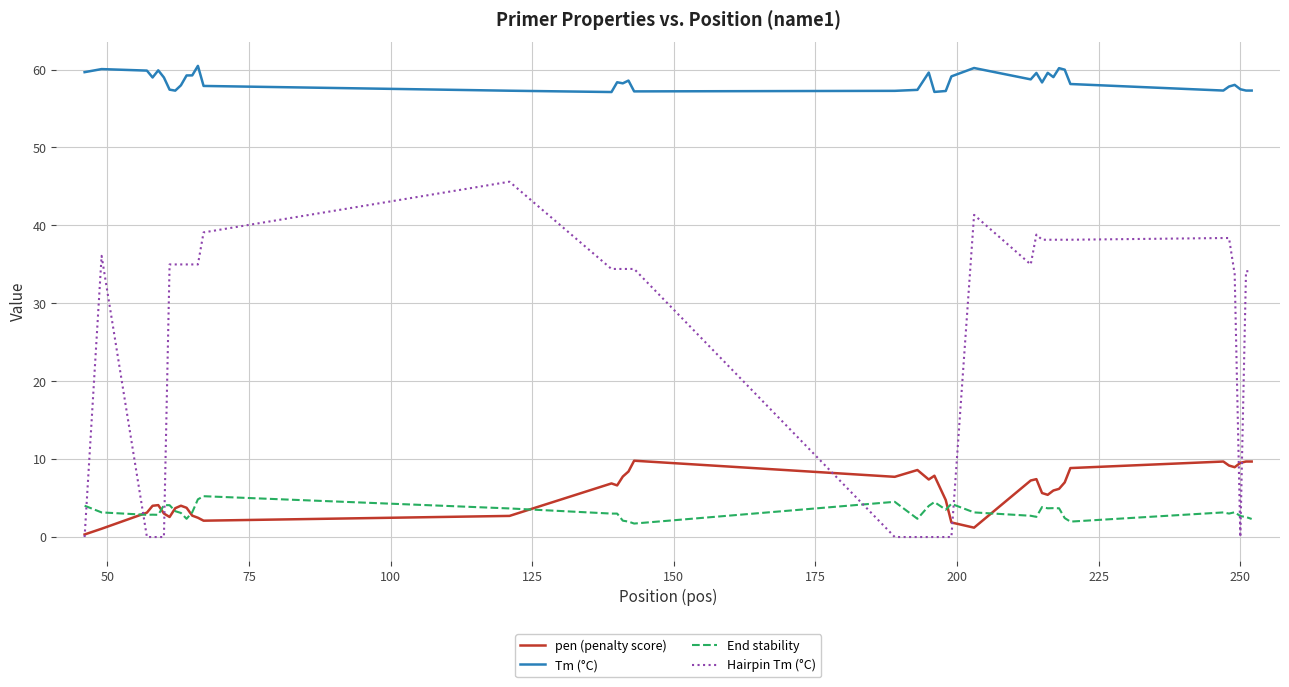

How many lines are shown in the chart?

4